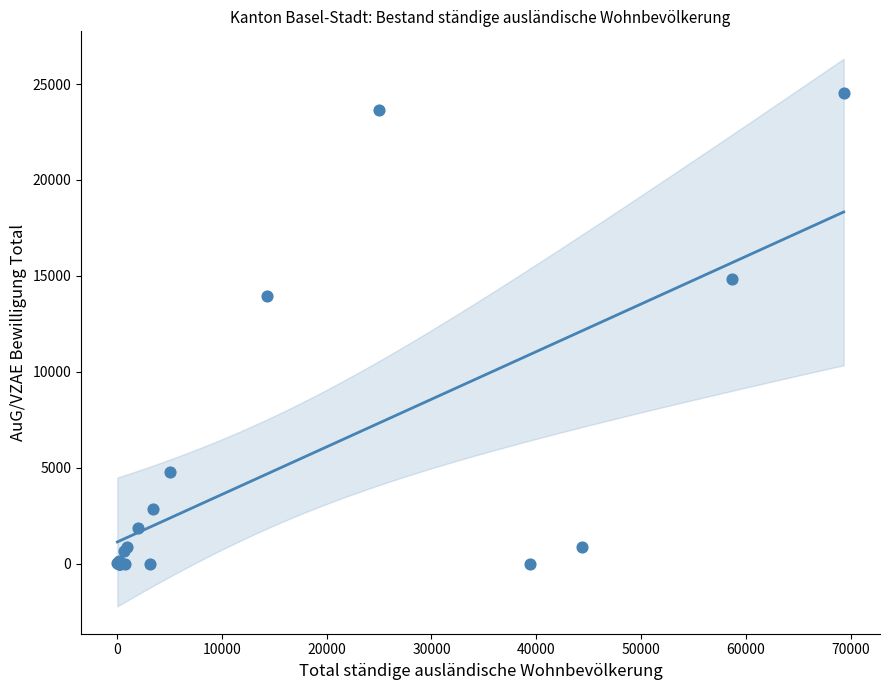

What Y value in the scatter plot is closest to 12267?

13953